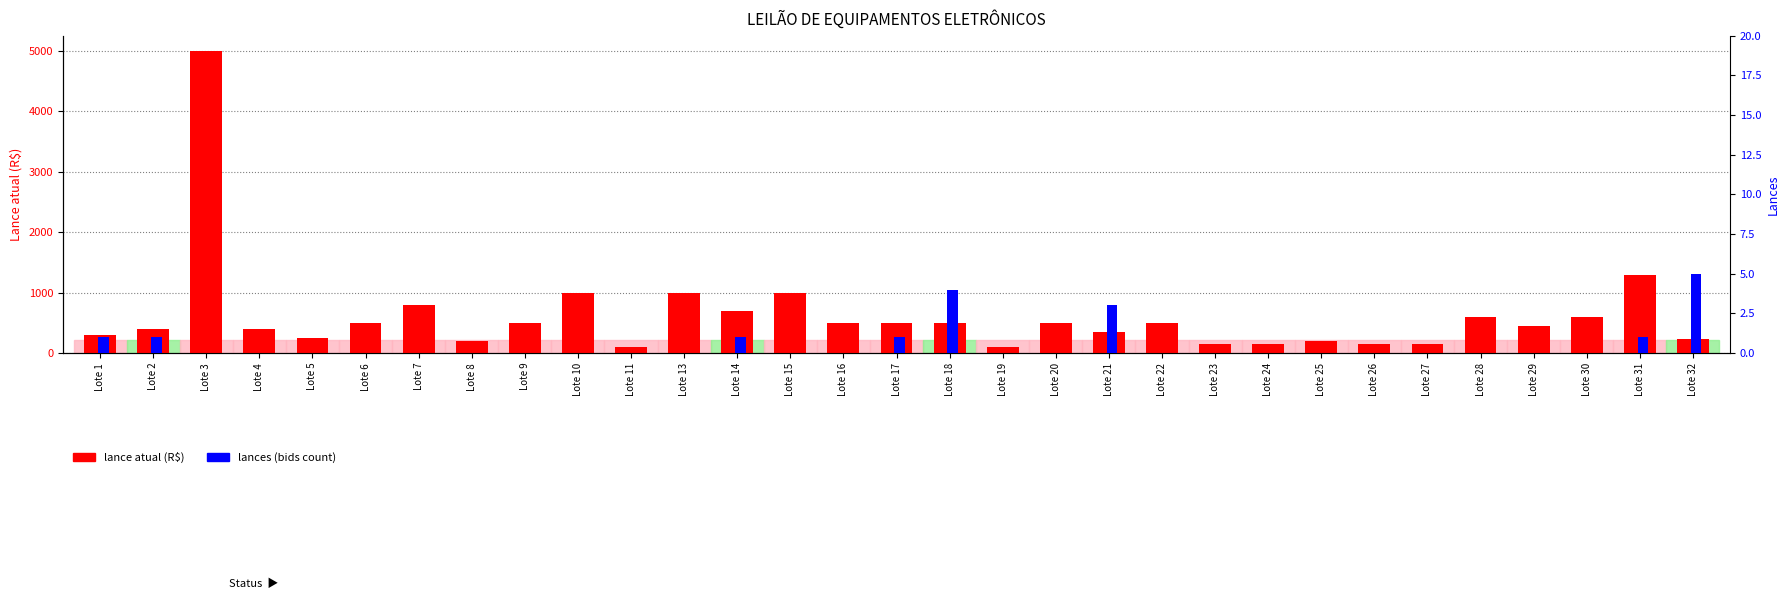

Which series has the largest total across all categories?

lance atual